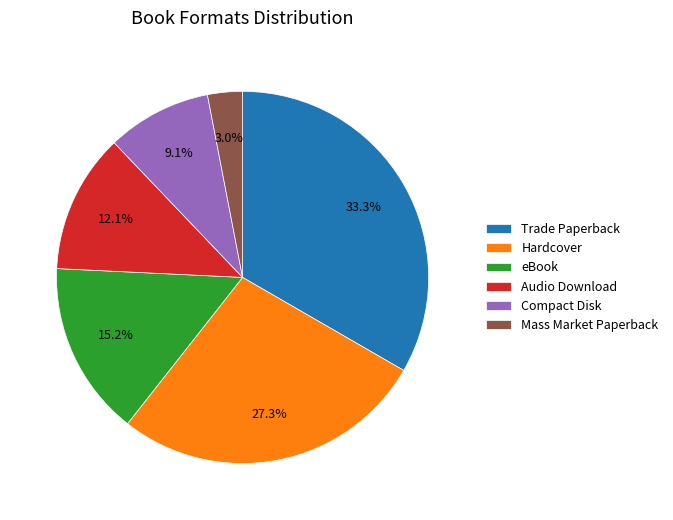

Between Mass Market Paperback and Compact Disk, which is larger?

Compact Disk